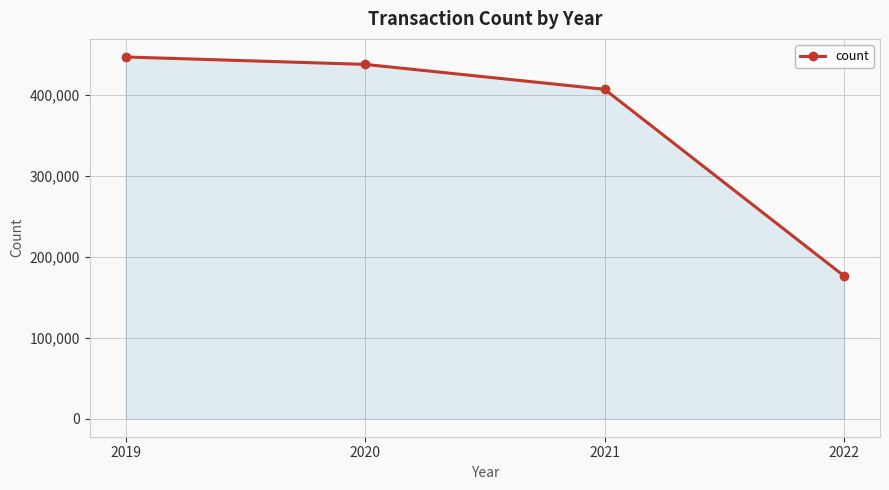

Reading left to right, extract all data points from this chart.

2019=446419	2020=437277	2021=406516	2022=176103